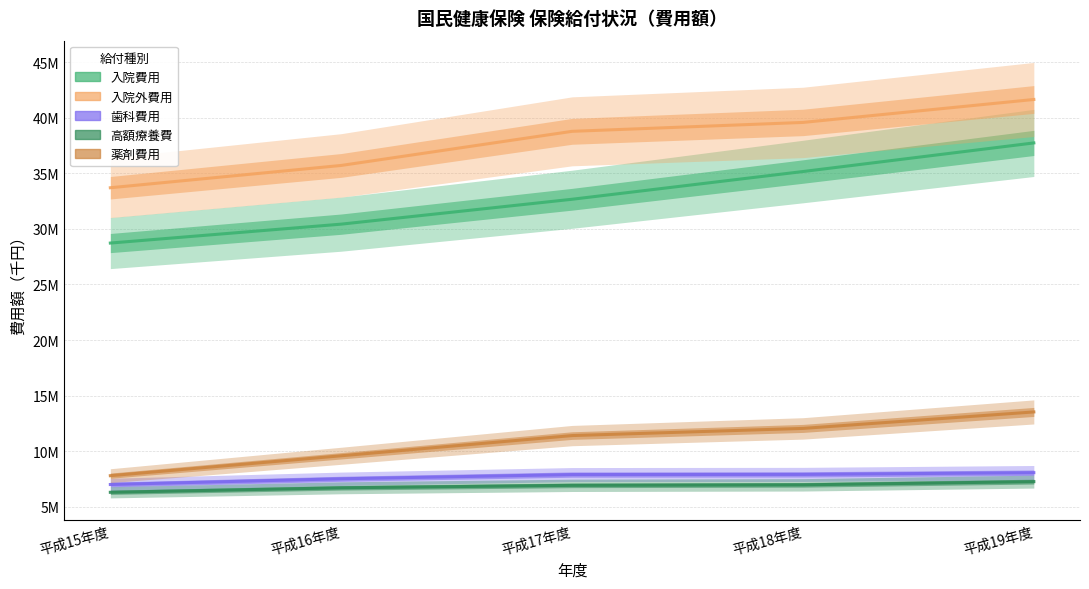

At 平成18年度, list the series in order from smallest to largest.

高額療養費, 歯科費用, 薬剤費用, 入院費用, 入院外費用